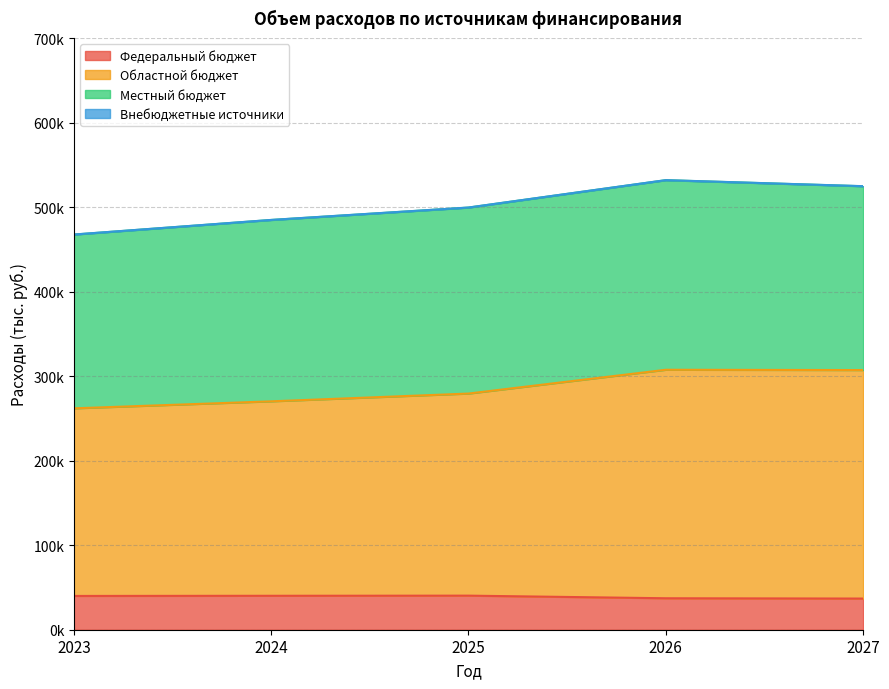

What is the value of the Федеральный бюджет point at the 5th from the left?

36863.4